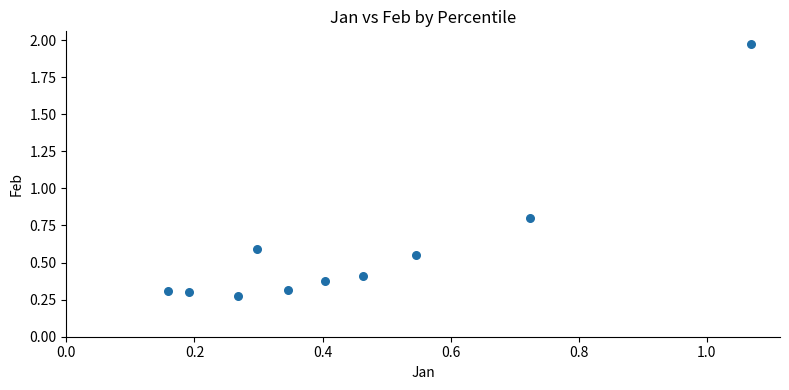

What Y value in the scatter plot is closest to 1?

0.8